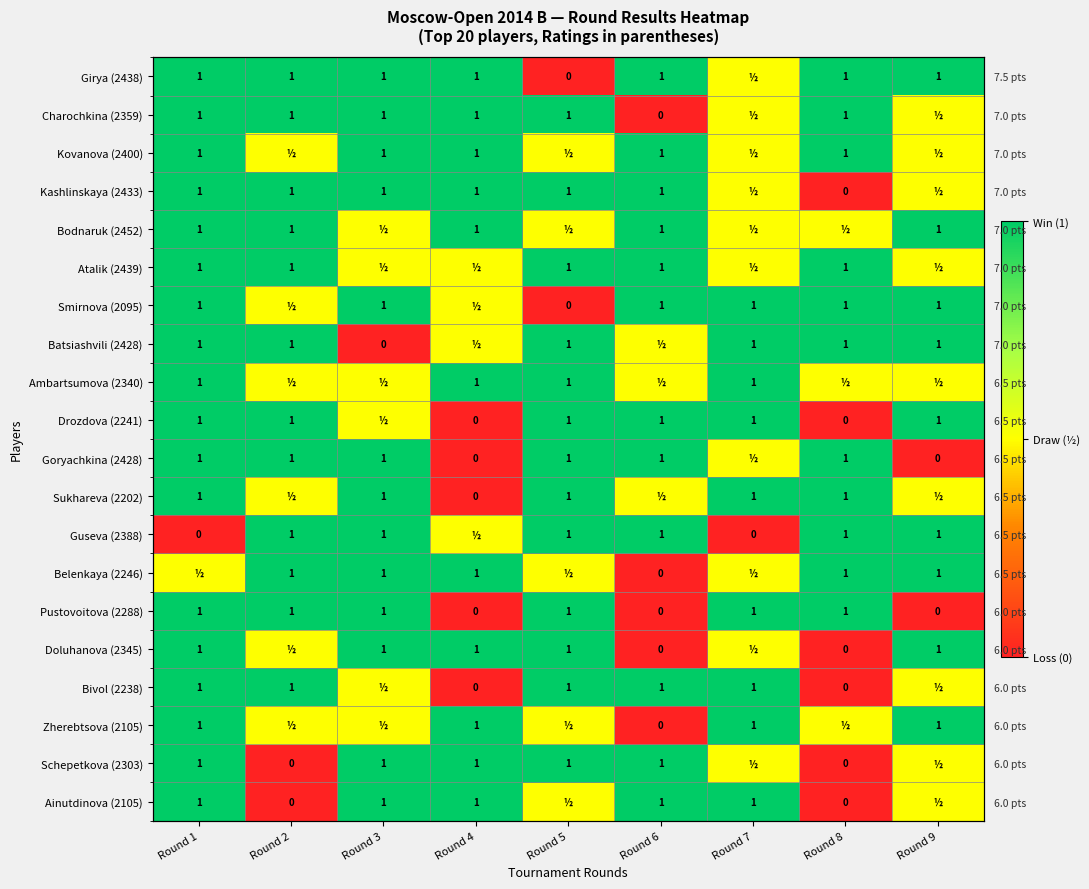

At which category is the sum across all series the highest?

Round 1